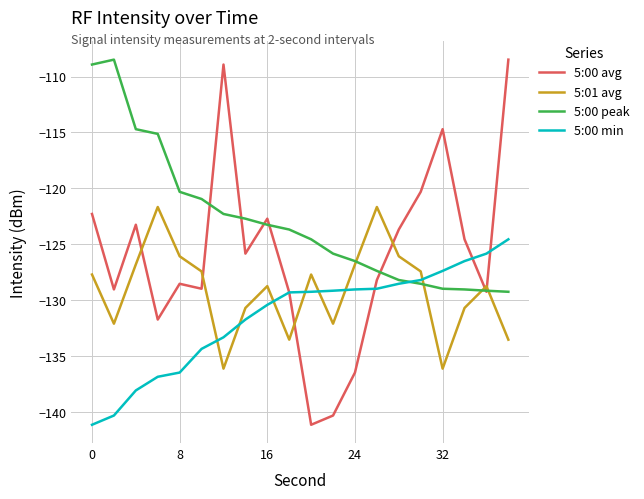

Which series has the widest spread of values?

5:00 avg